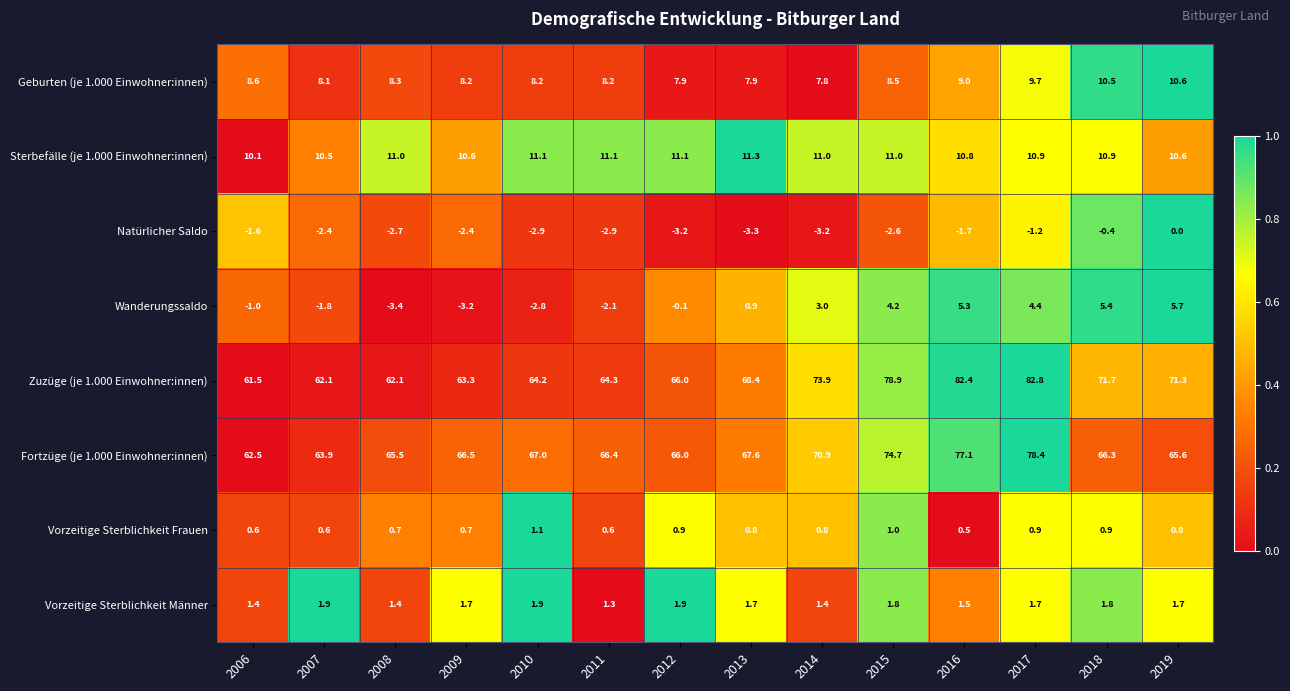

Which series has the widest spread of values?

Zuzüge (je 1.000 Einwohner:innen)